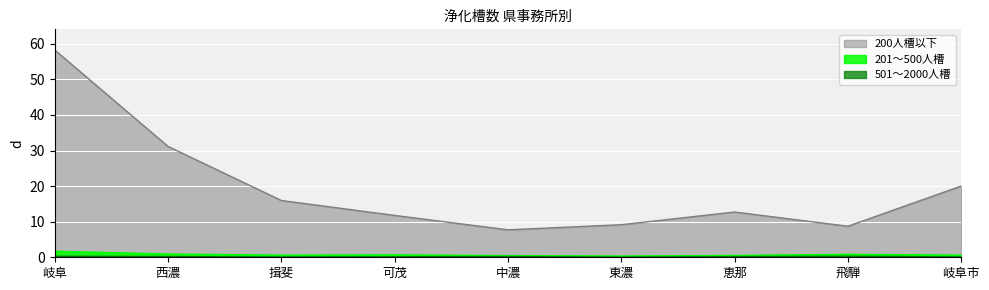

Is the value of 200人槽以下 at 中濃 greater than the value of 201～500人槽 at 東濃?

Yes